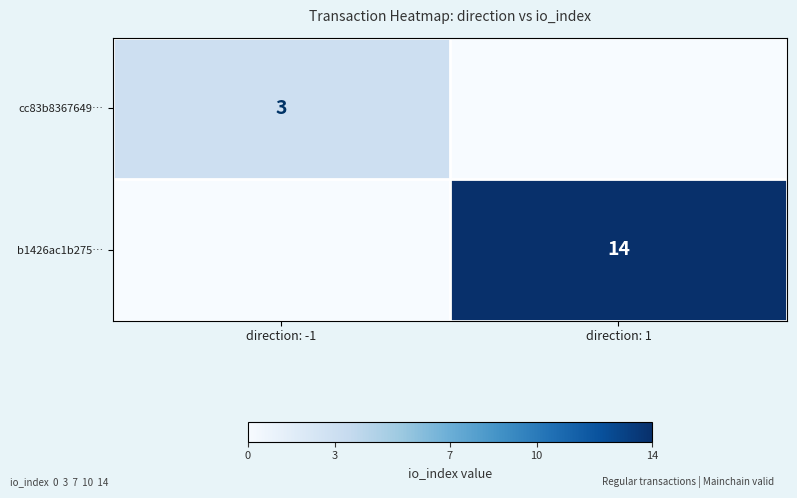

At which category is the sum across all series the highest?

direction: 1